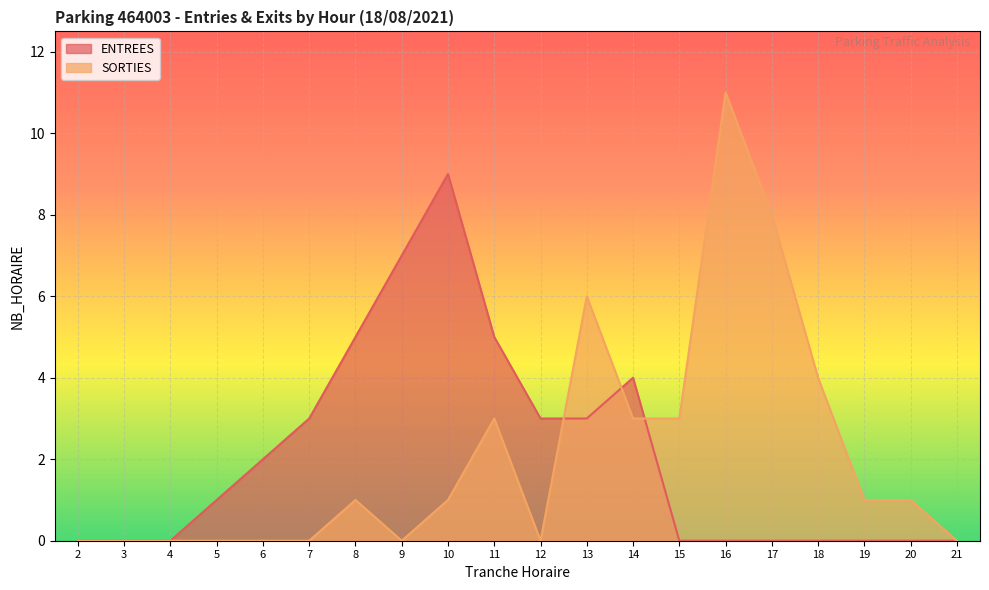

At how many categories does at least one series exceed 9?

1